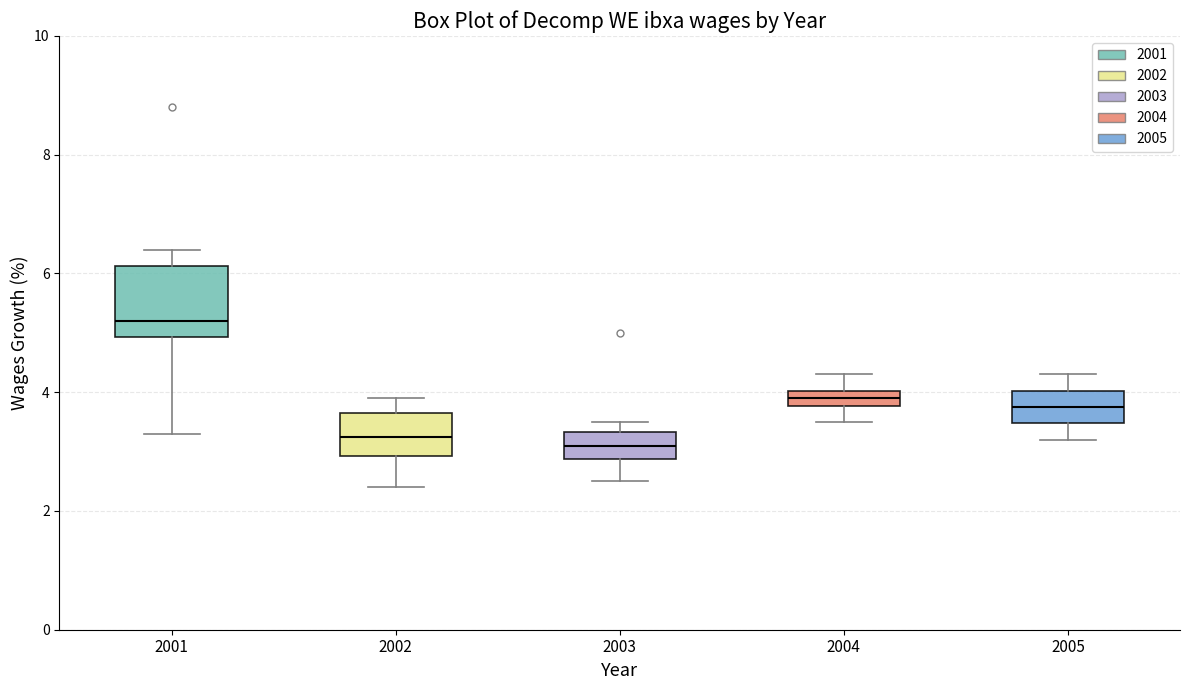

Where does the upper whisker of the box at x = 2004 end on the y-axis? The values are not printed on the chart, so give them approximately, as read against the axis.

4.4